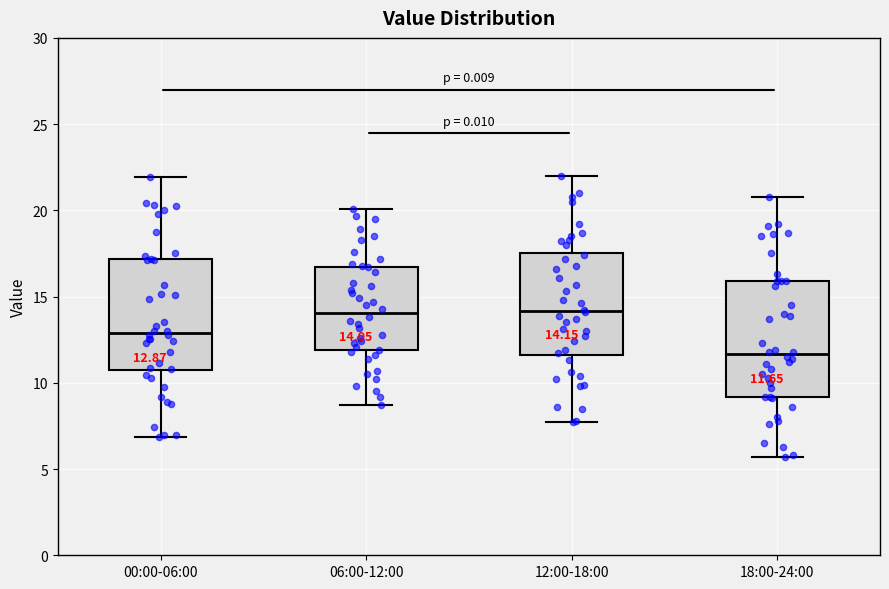

Which box has the lowest median line?

18:00-24:00